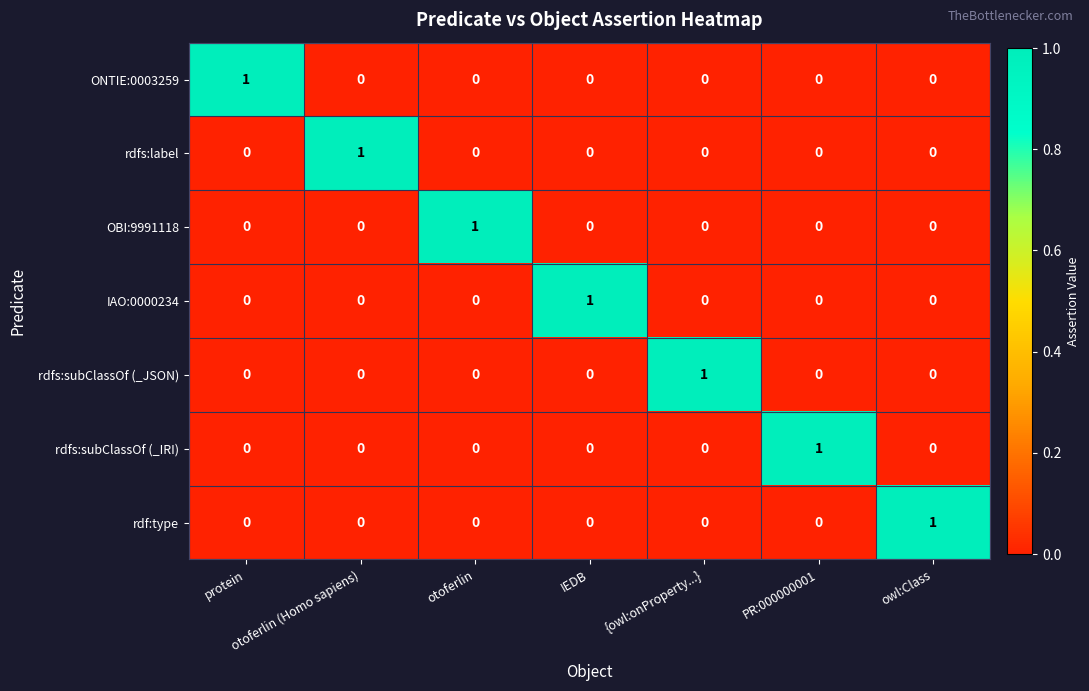

True or false: rdfs:subClassOf (_IRI) has a value of 0 at otoferlin.

True